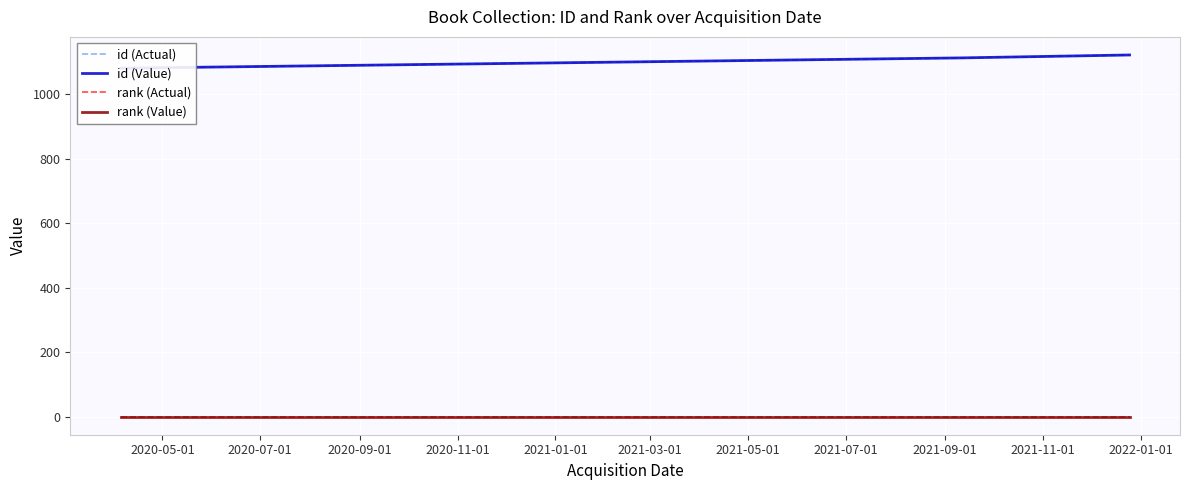

What is the label of the 3rd point from the left?

2020-09-01